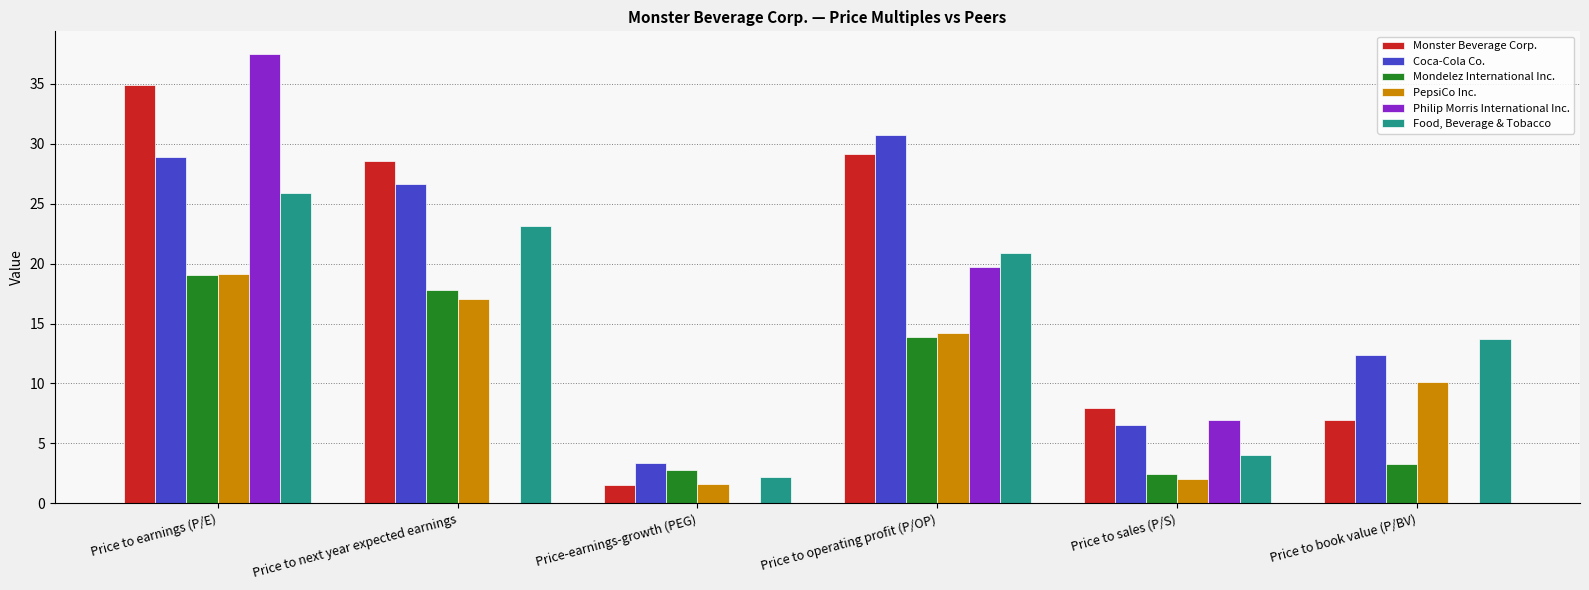

At which label does Mondelez International Inc. first exceed 13?

Price to earnings (P/E)